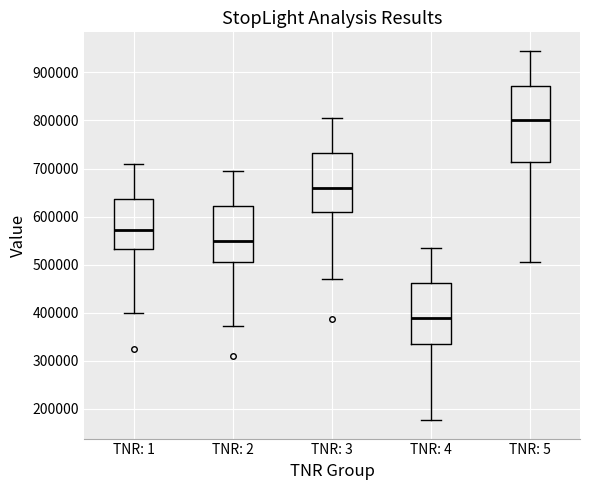

Where does the lower whisker of the box for TNR: 1 end on the y-axis? The values are not printed on the chart, so give them approximately, as read against the axis.

400000